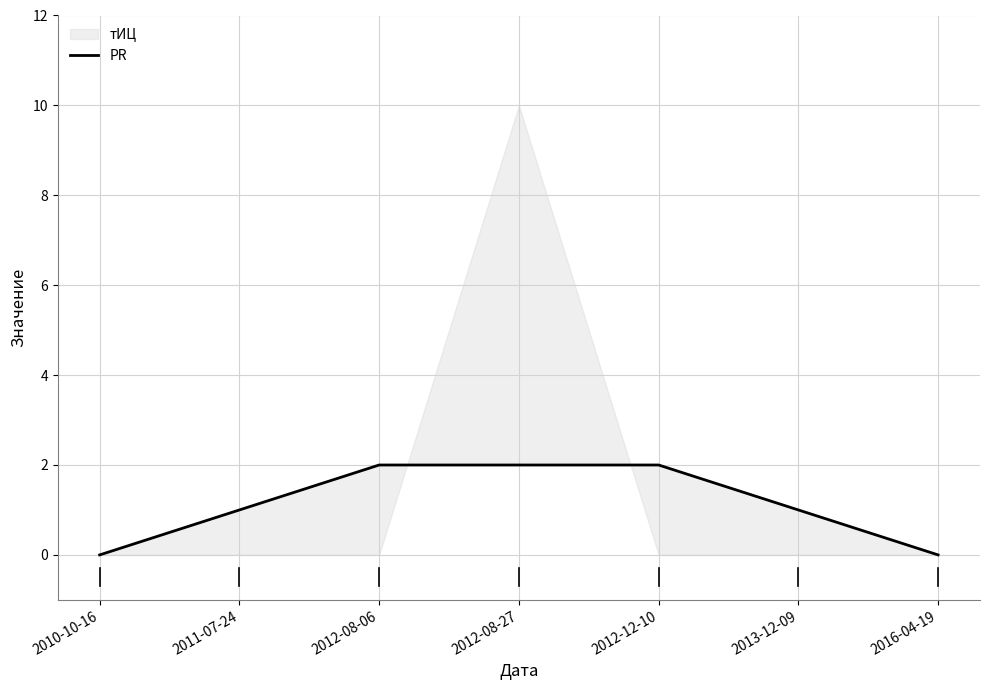

Rank the categories by value from highest to lowest.

2012-08-06, 2012-08-27, 2012-12-10, 2011-07-24, 2013-12-09, 2010-10-16, 2016-04-19